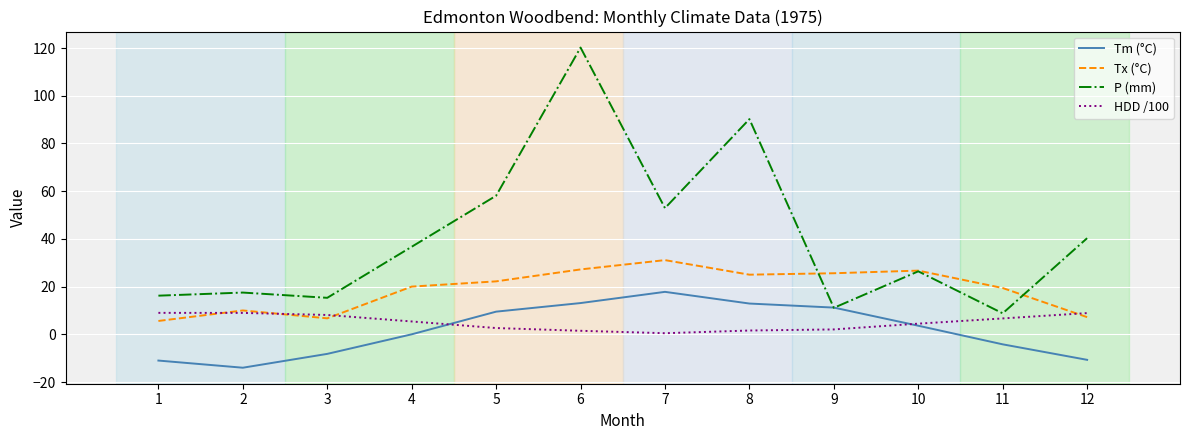

Which category has the lowest value in the Tm (°C) series?

2